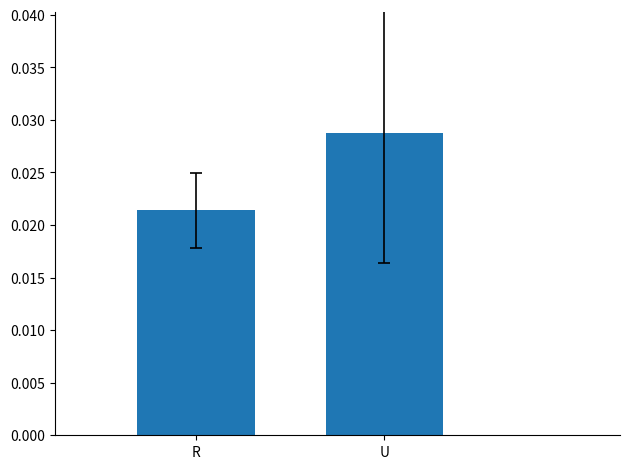

Which category has the highest value across all series?

U